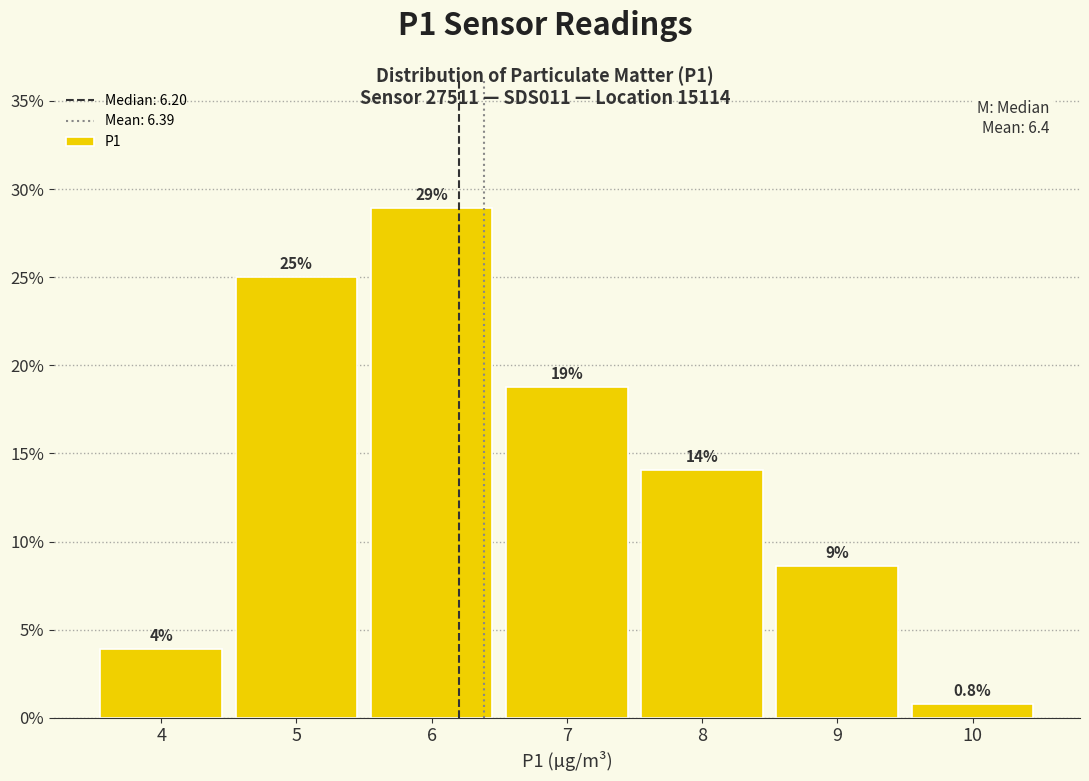

Over which range of the x-axis is the bar tallest?

5.5 to 6.5